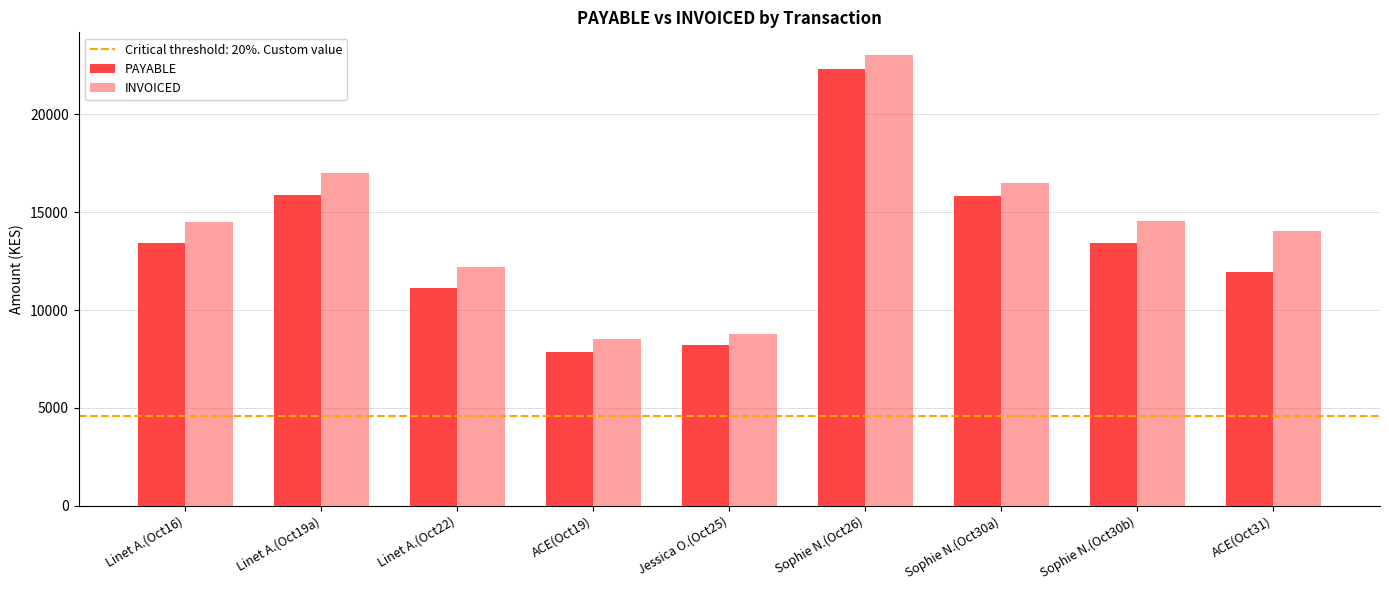

List the series in order of their overall mean, lowest first.

PAYABLE, INVOICED